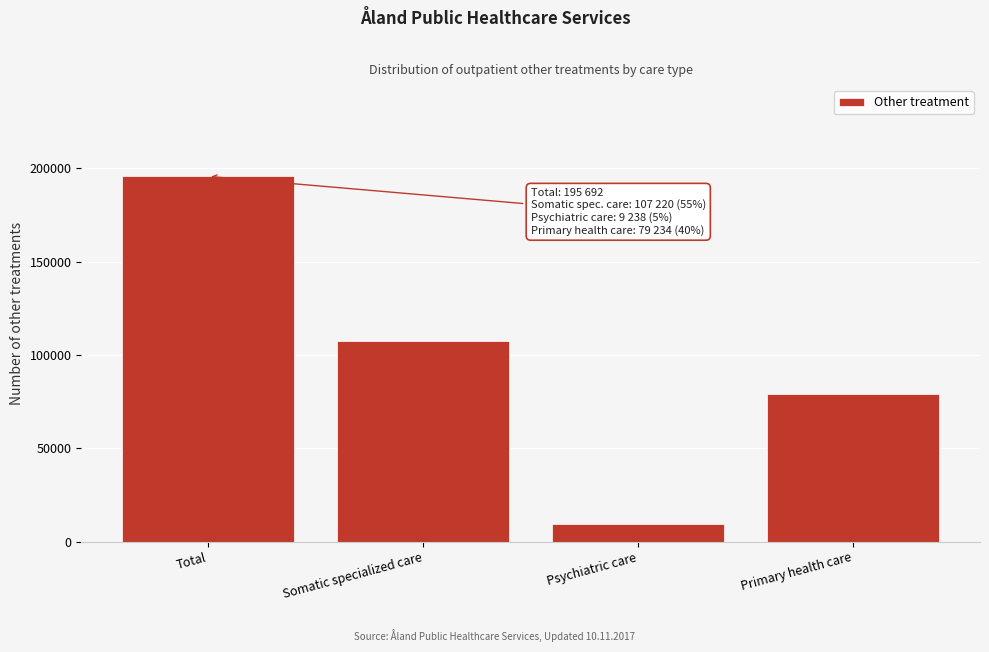

Reading left to right, transcribe all the data shown in this chart.

195692	107220	9238	79234